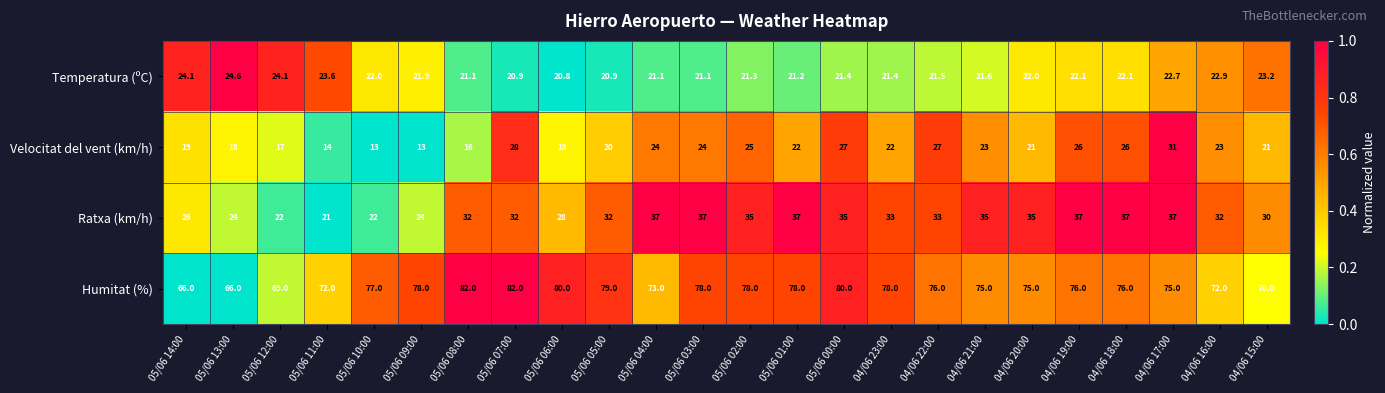

Is it true that Humitat (%) equals 117.1 at 05/06 11:00?

False